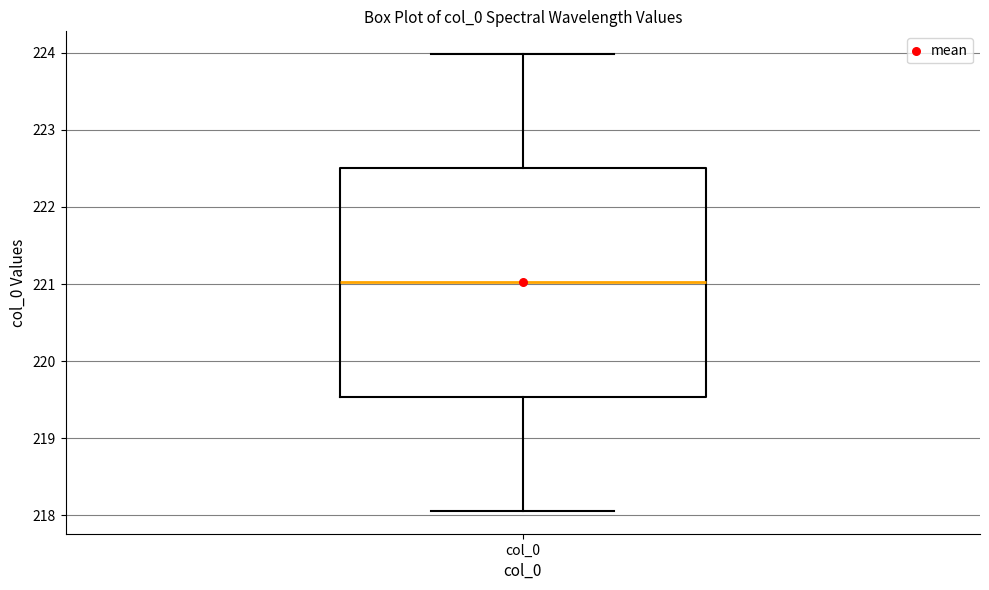

Read this box plot against the y-axis: the position of the median line, the range covered by the box, and the ends of both whiskers. The values are not printed on the chart, so give them approximately, as read against the axis.

median 221.0, box 219.5 to 222.5, whiskers 218.1 to 224.0